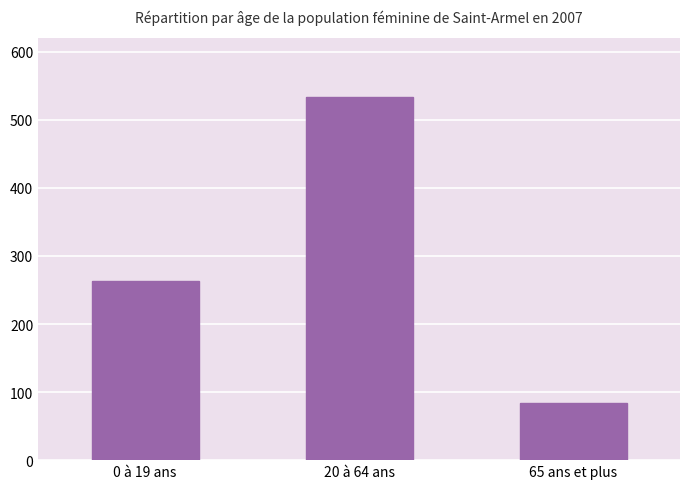

Are the bars grouped side by side (vs. stacked)?

No